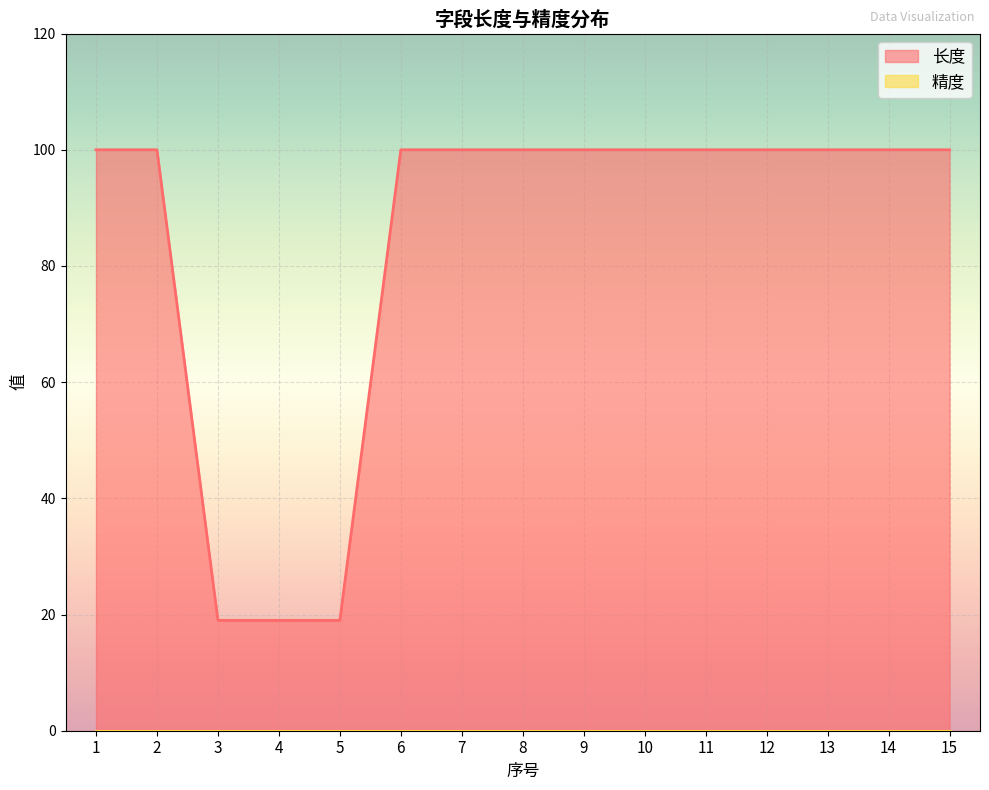

Which label corresponds to the largest value in the chart?

1